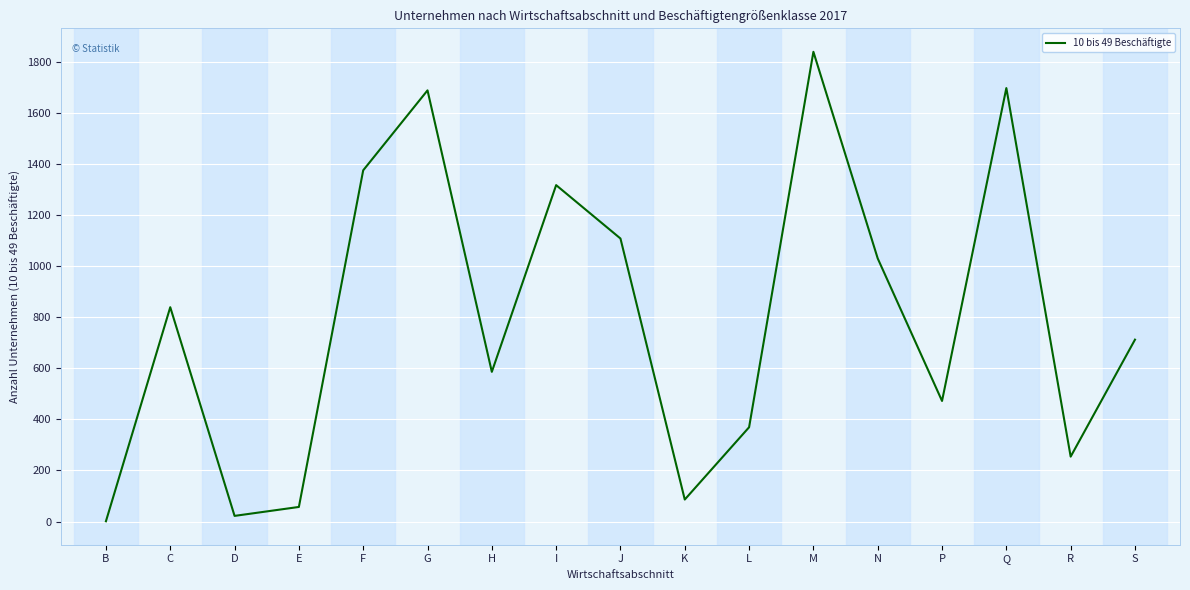

What is the greatest value displayed?

1839